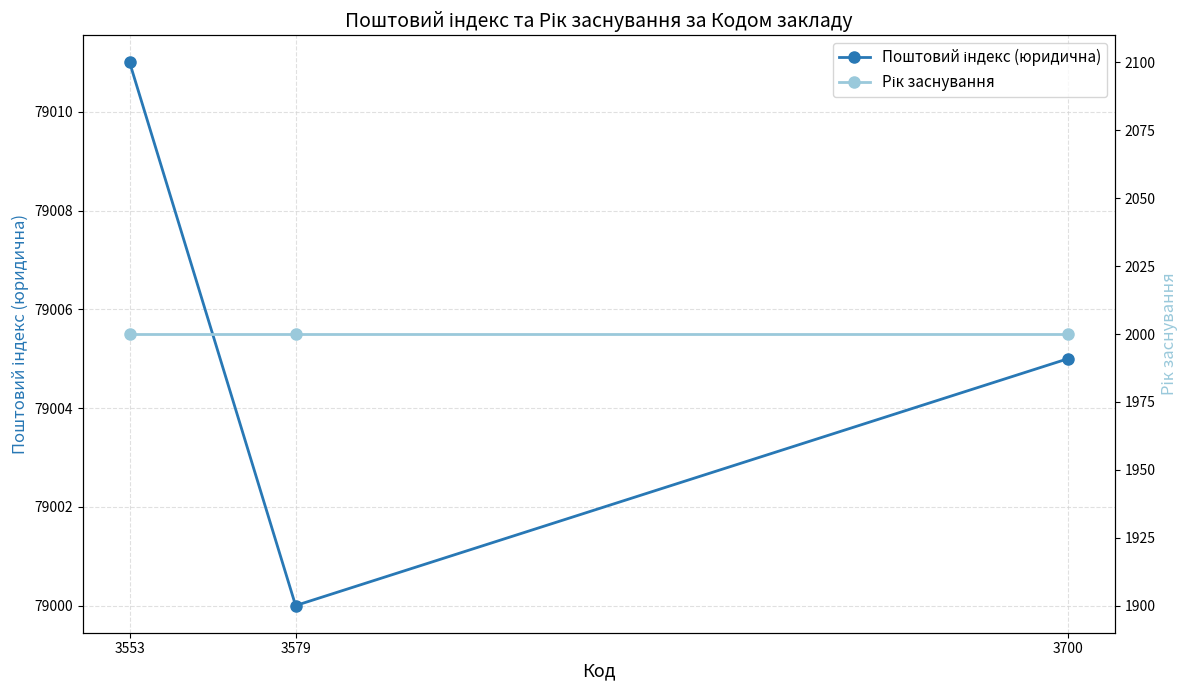

Is the value of Поштовий індекс (юридична) at 3700 greater than the value of Рік заснування at 3700?

Yes